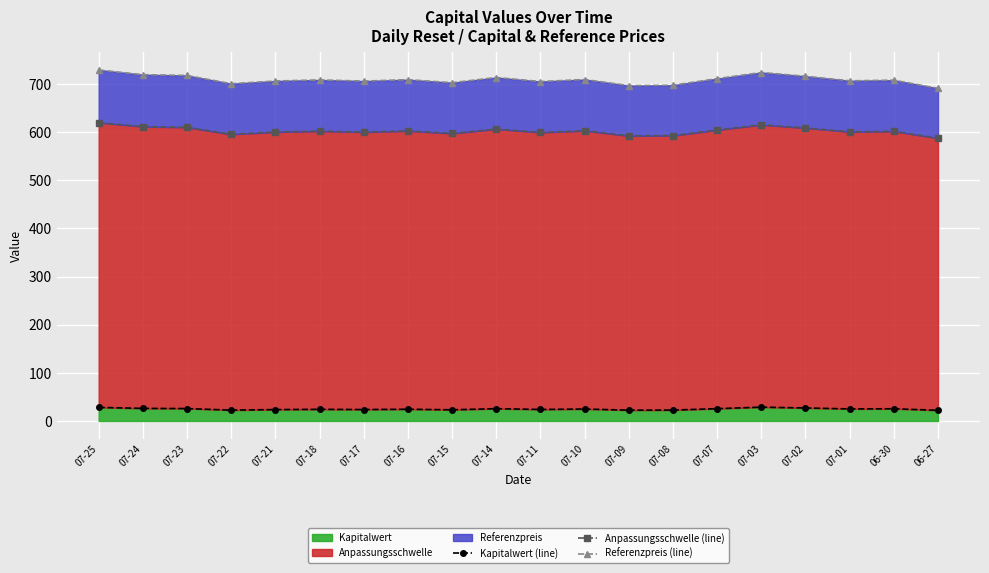

How many data points in Anpassungsschwelle (line) are less than 602?

10